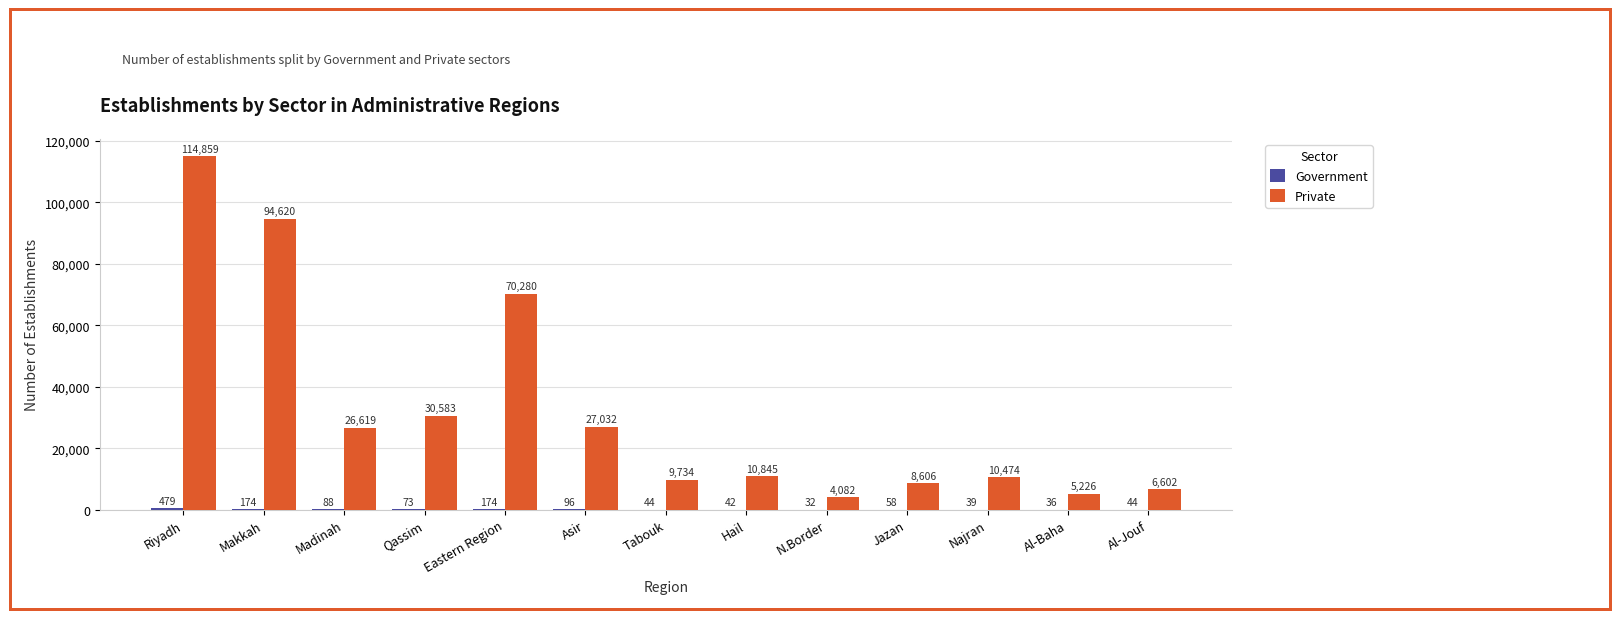

What is the total value across all series at N.Border?

4114